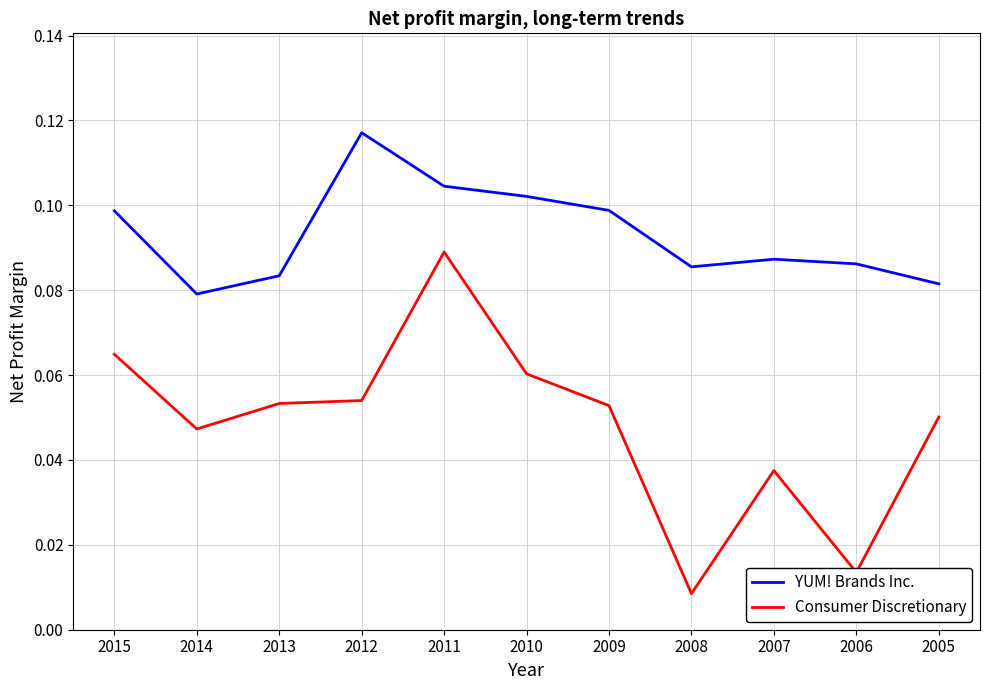

Which category has the highest value across all series?

2012